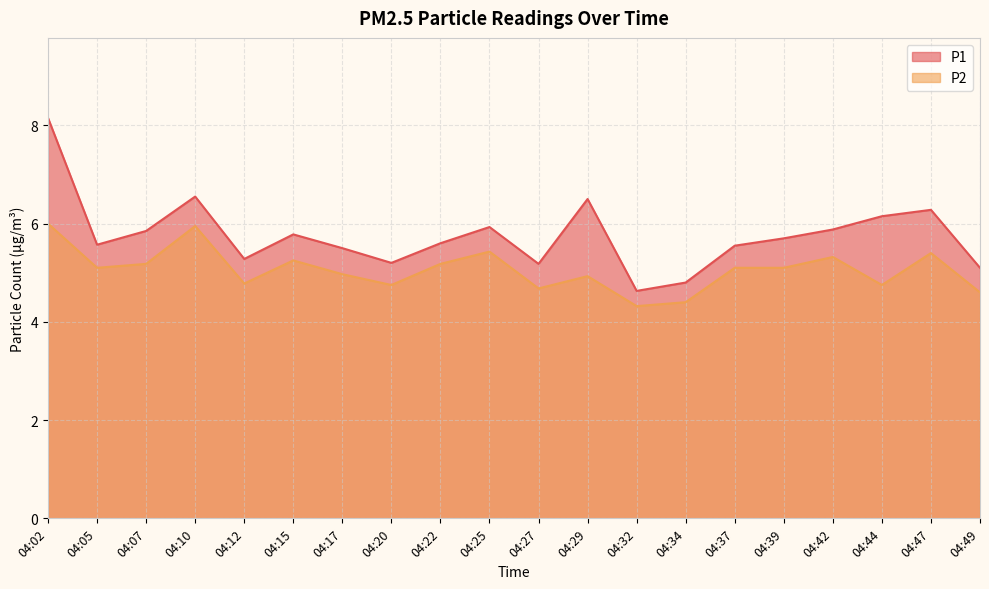

Rank the series at 04:20 from lowest to highest value.

P2, P1